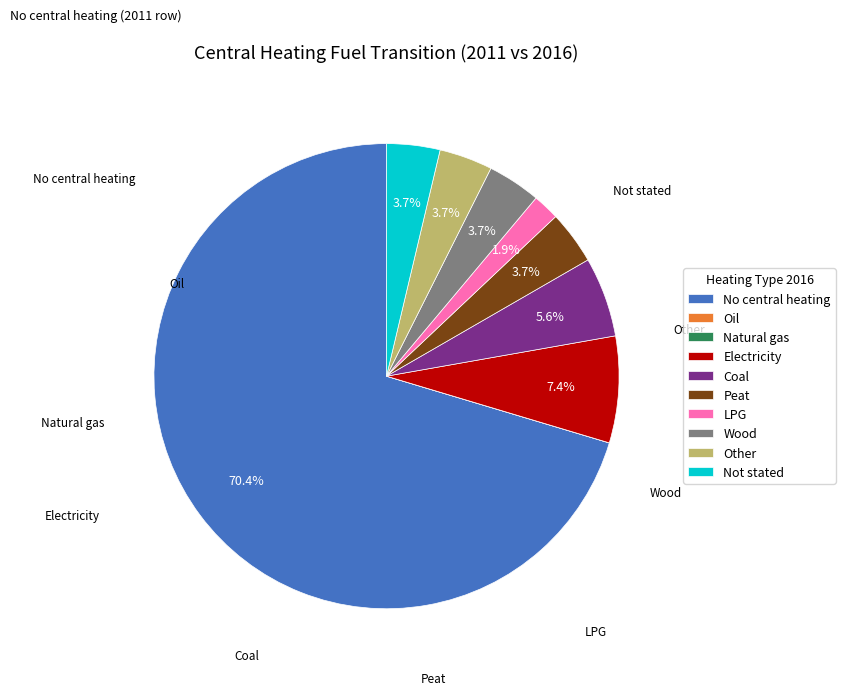

To the nearest percent, what is the difference between the largest and smallest slice percentages?

70%